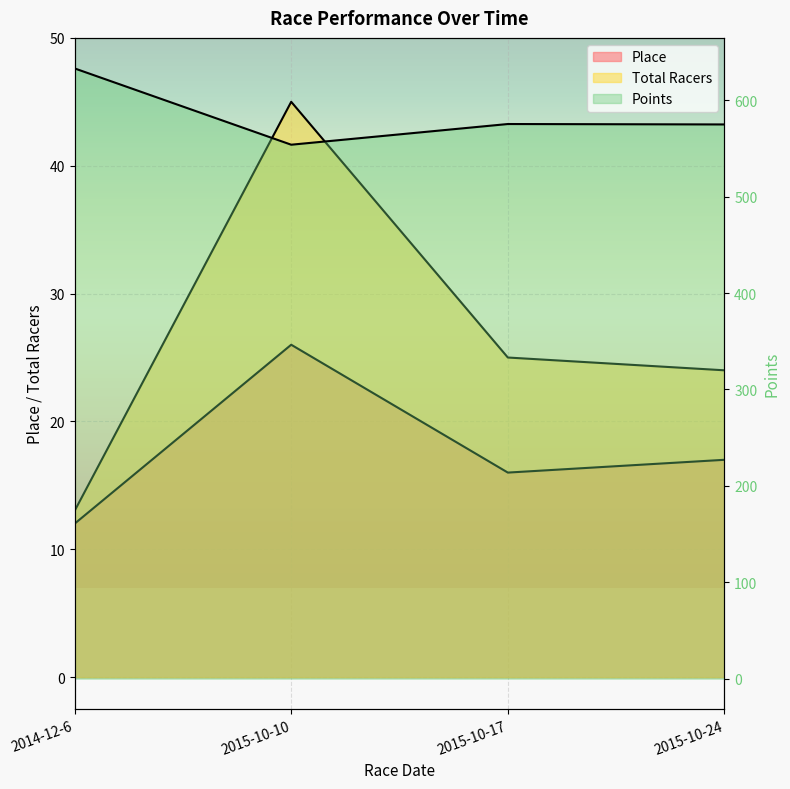

What is the sum of all Place values?

71.0